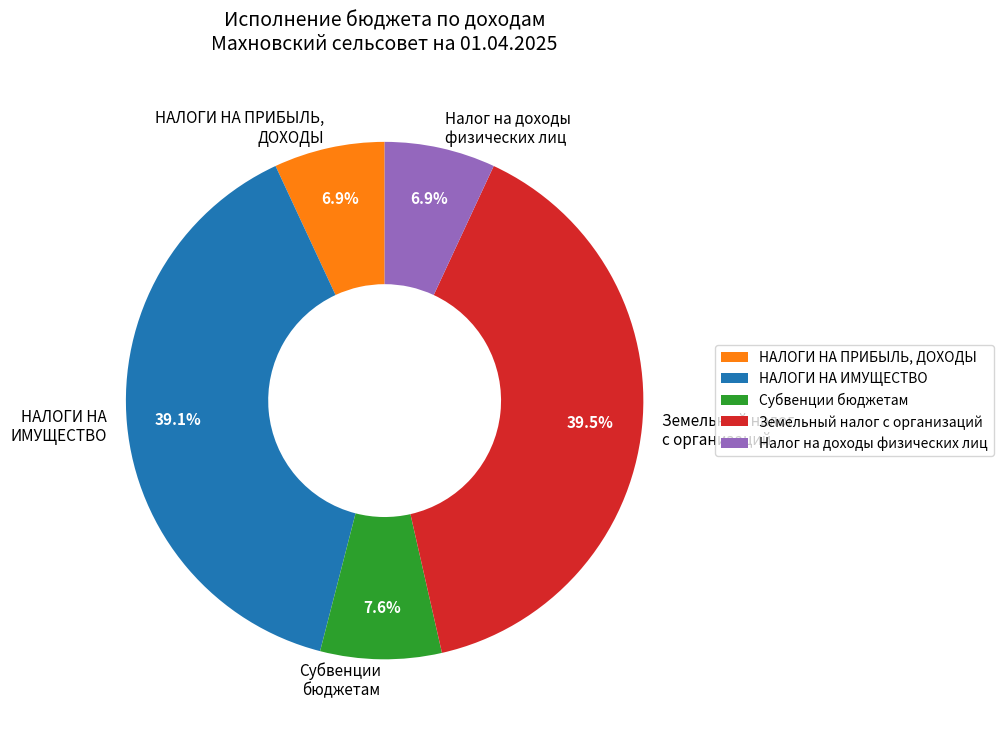

Does Субвенции бюджетам account for over 50% of the chart?

No